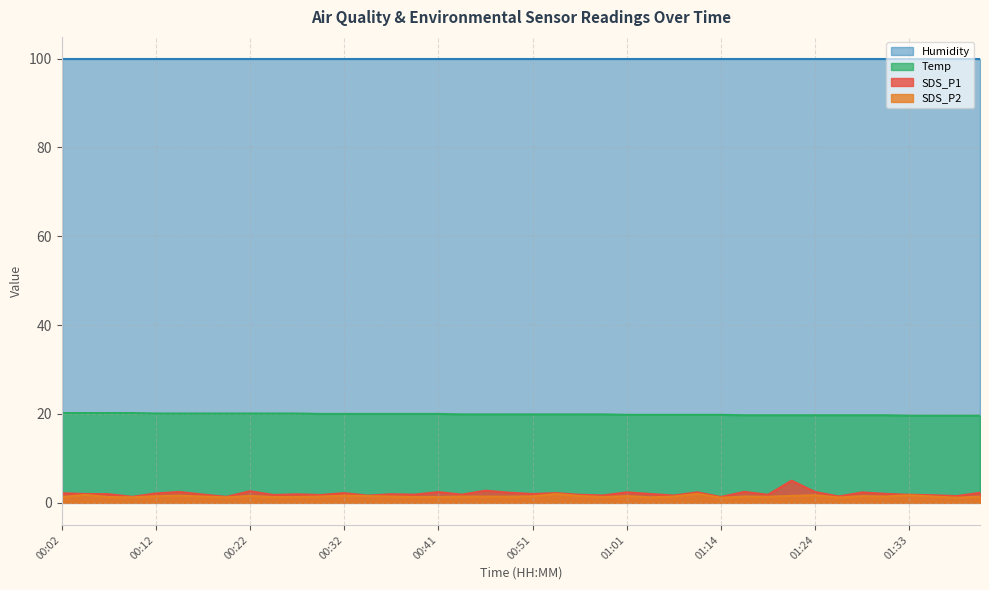

Which series changed the most between 00:46 and 00:49?

SDS_P1